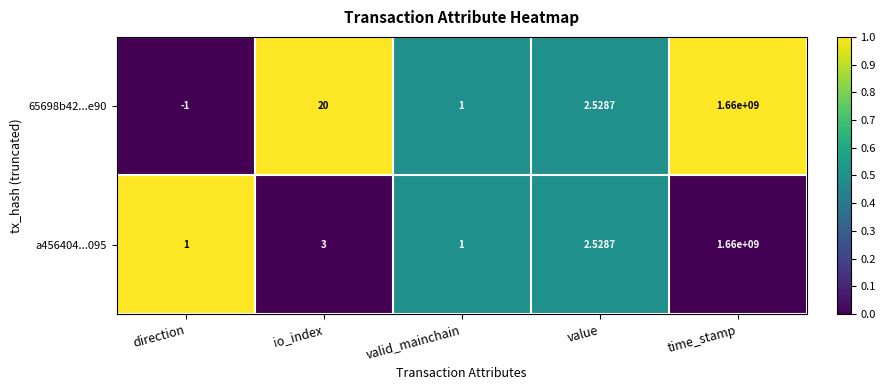

At which label is a456404...095 closest to 830000000?

io_index